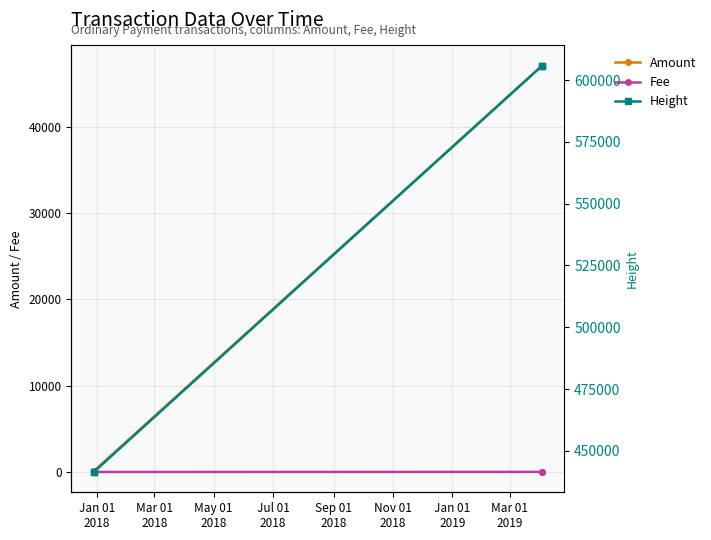

What is the highest value of the Amount series?

47065